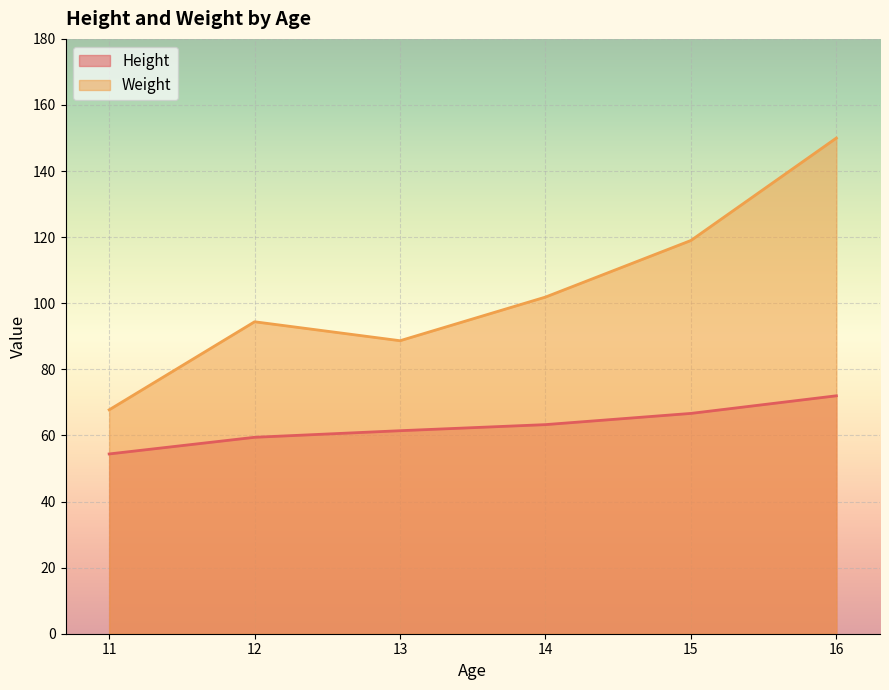

True or false: Height and Weight intersect in this chart.

False